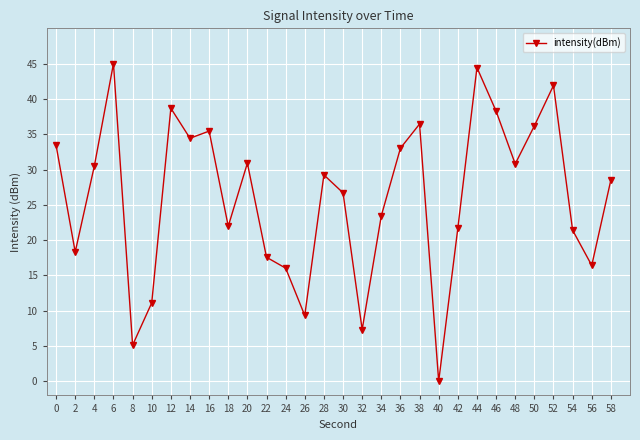

What is the sum of all values?

783.6